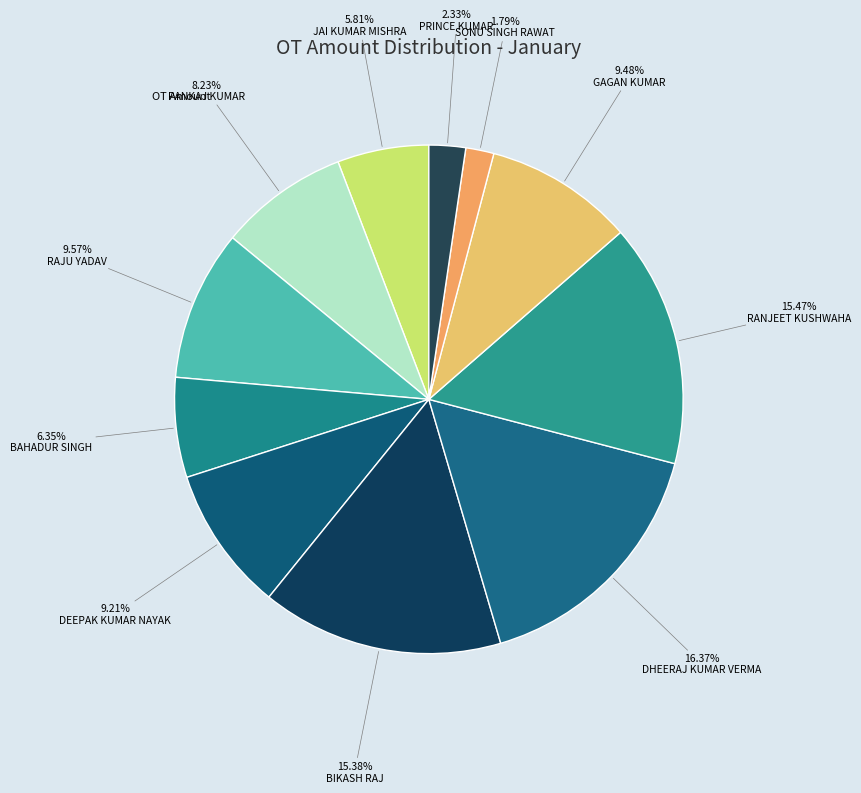

How many slices are in this pie chart?

11